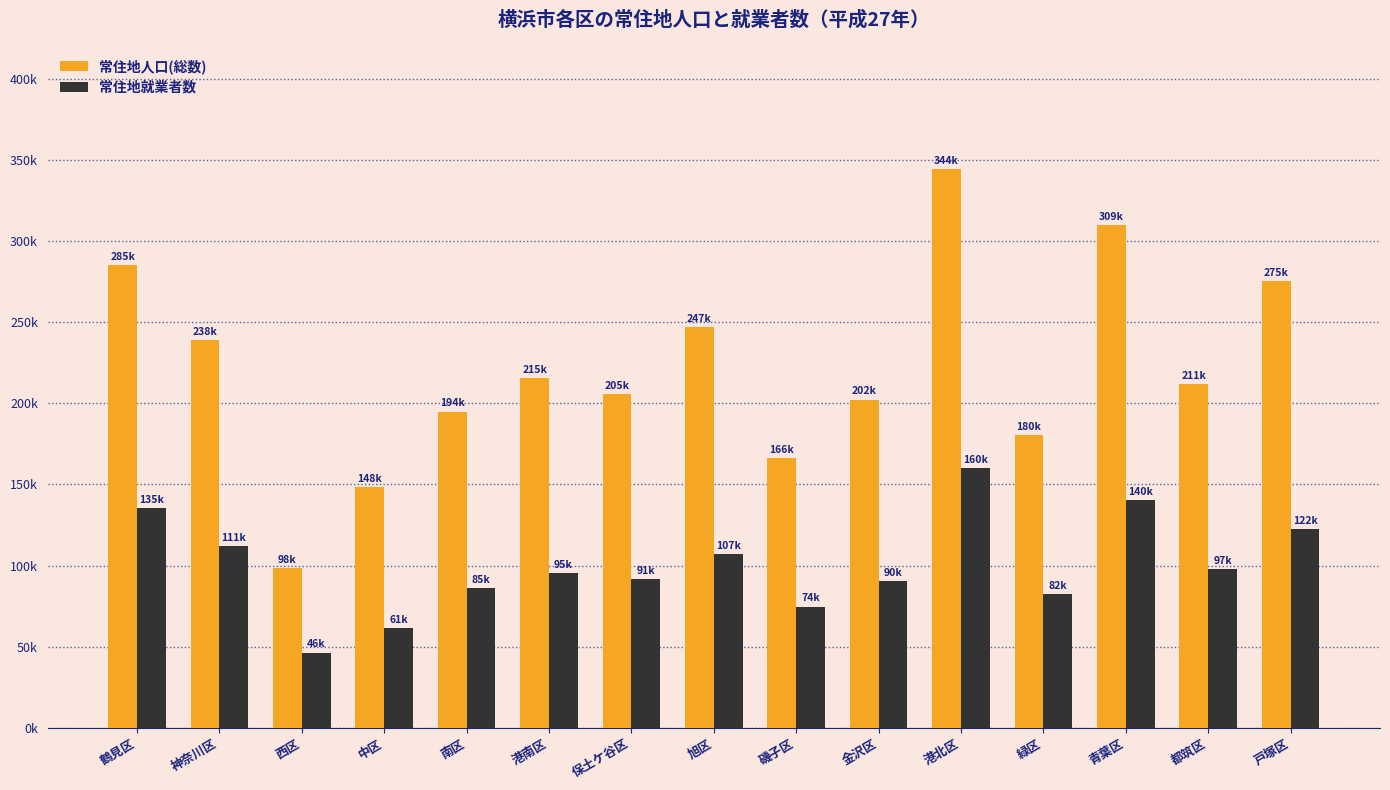

What is the maximum value for 常住地就業者数?

160199